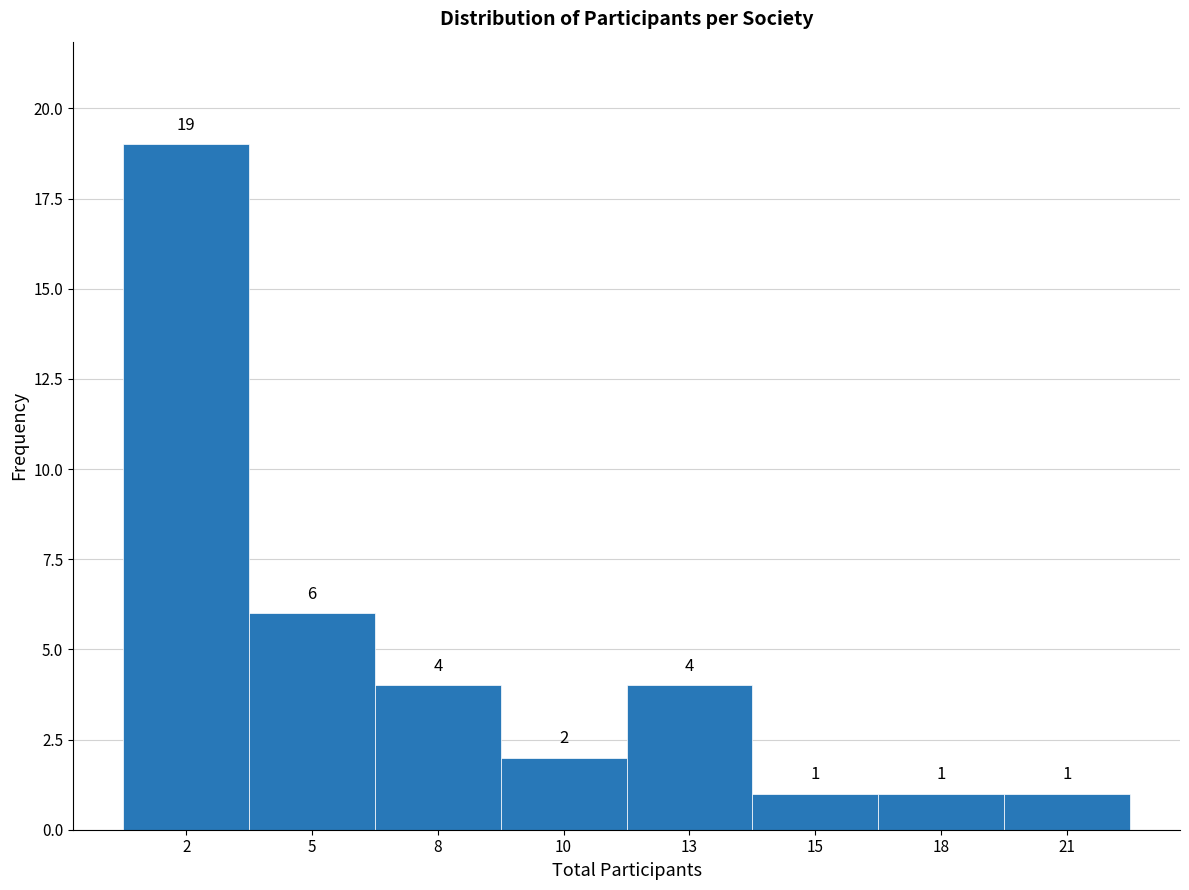

Reading right to left, extract all data points from this chart.

21=1	18=1	15=1	13=4	10=2	8=4	5=6	2=19